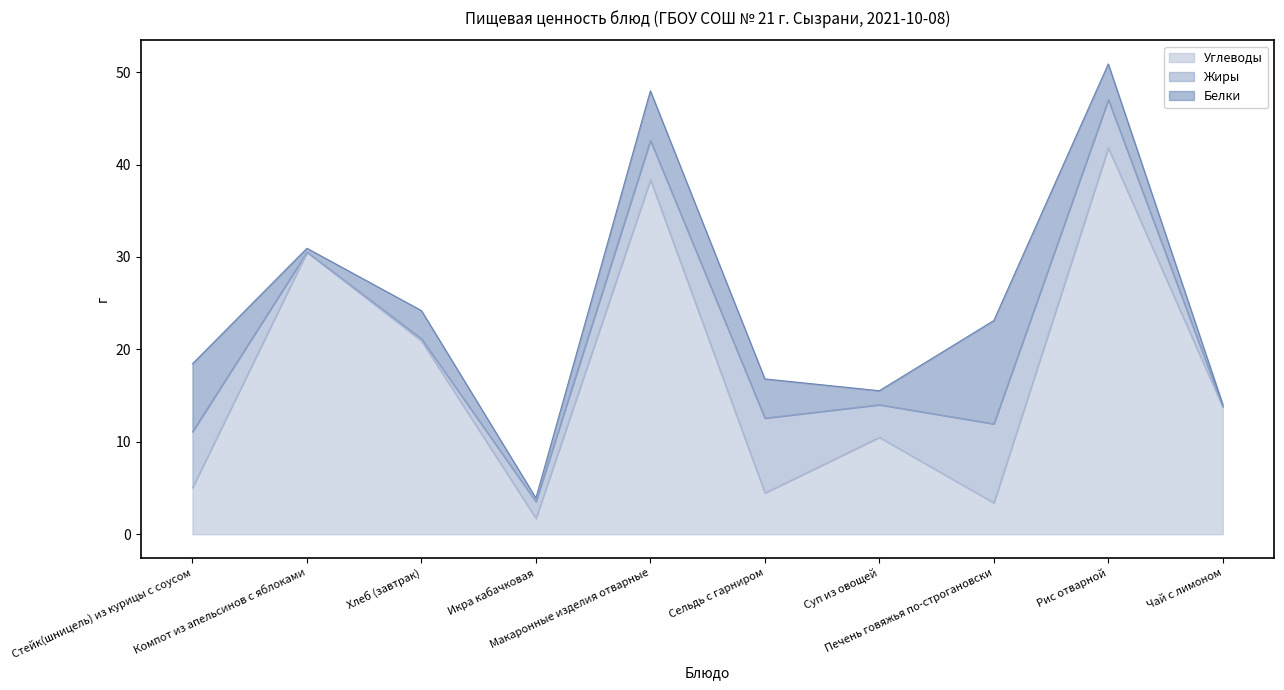

What is the greatest value displayed?

41.8